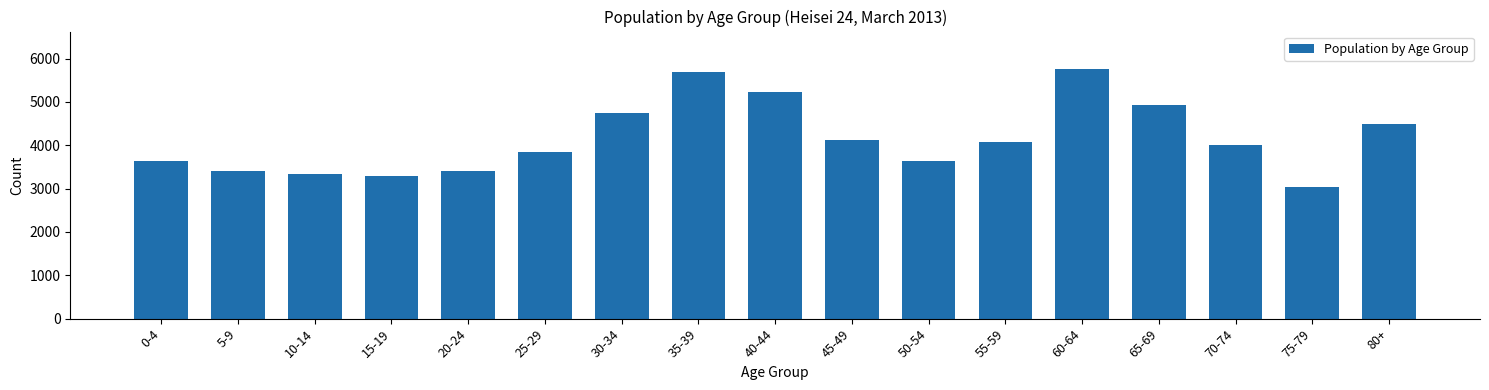

What is the label of the 12th bar from the left?

55-59